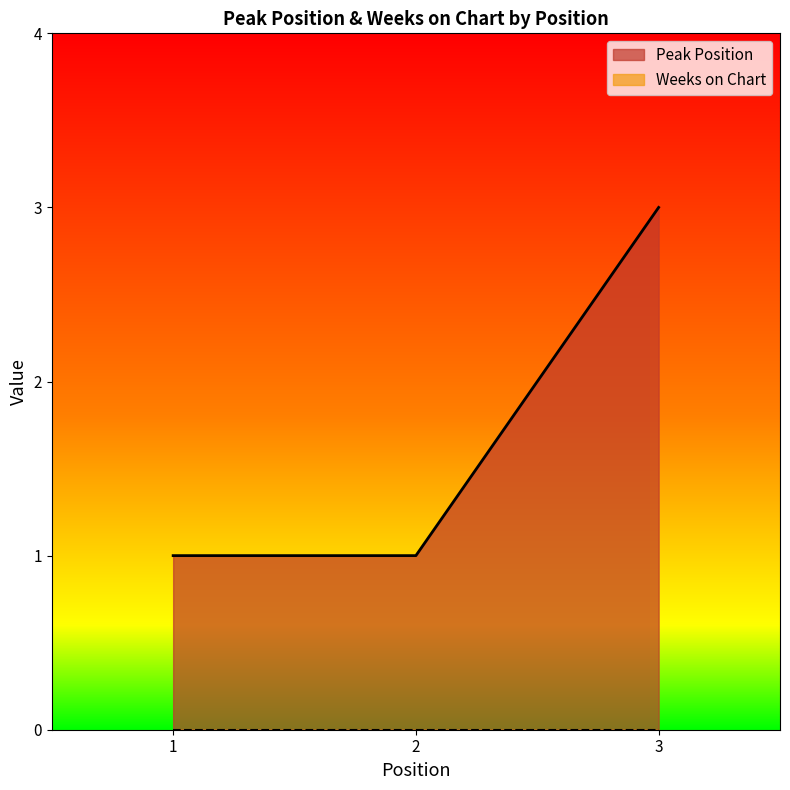

What is the value of the 2nd point from the left?

1